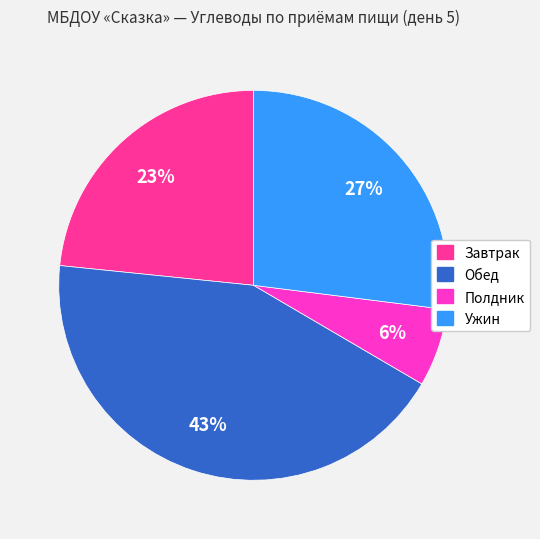

How many segments does this pie chart have?

4